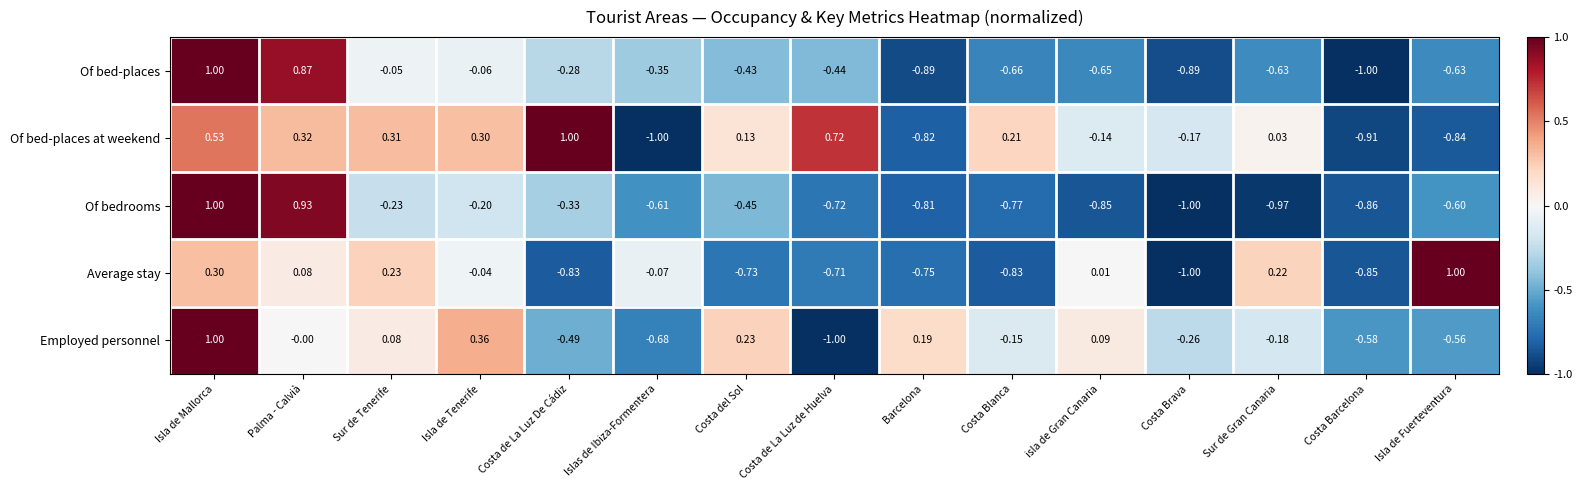

Is the value of Of bed-places at weekend at Palma - Calvià greater than the value of Of bedrooms at Costa Barcelona?

Yes